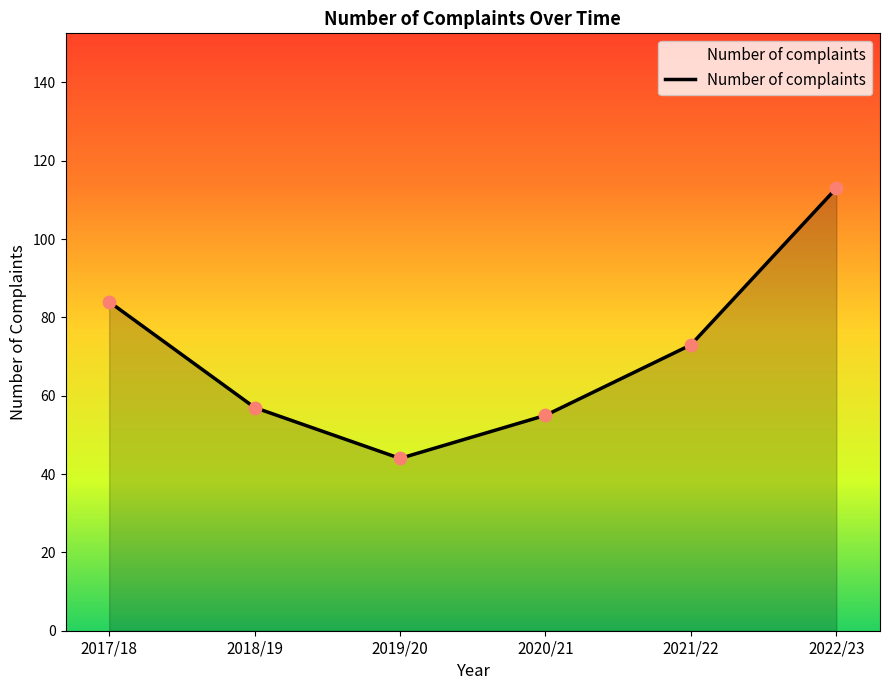

What is the change in value from 2019/20 to 2021/22?

+29